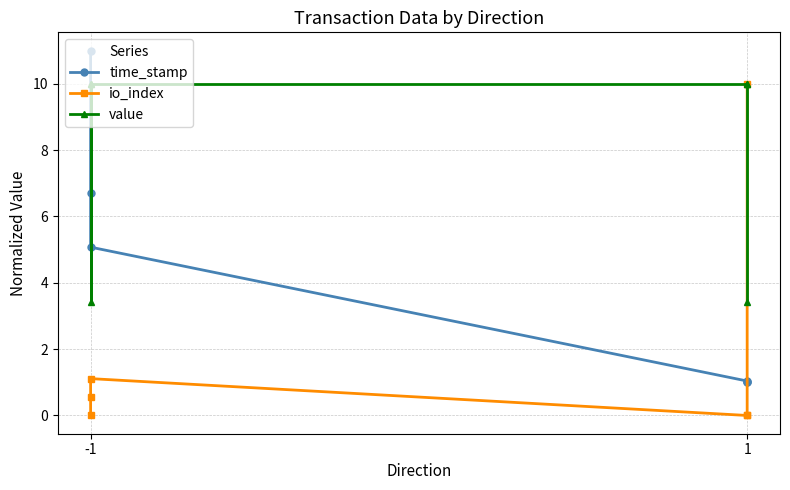

How many values in the value series are below 10?

2